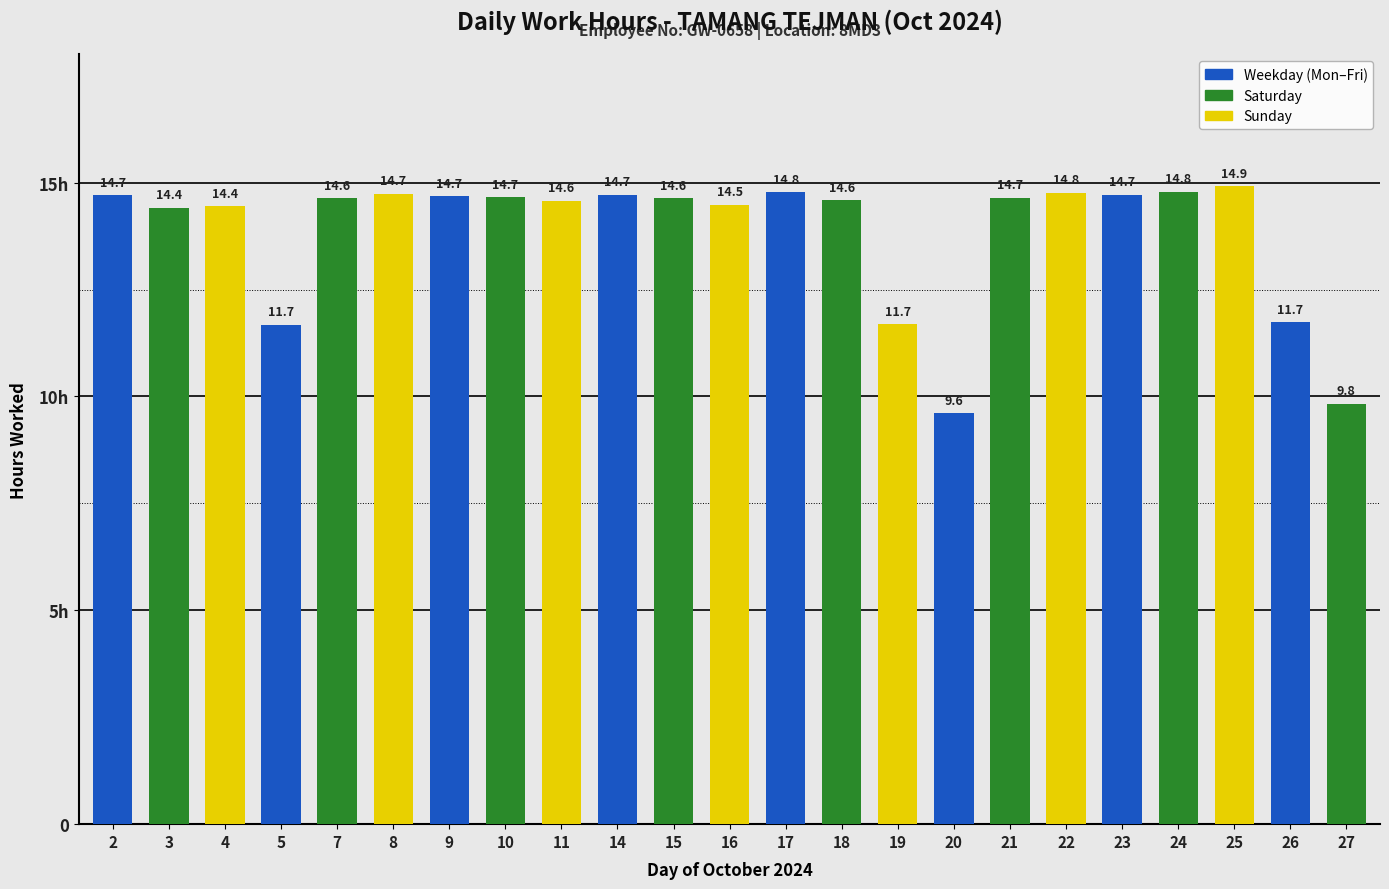

Rank the categories by value from lowest to highest.

20, 27, 5, 19, 26, 3, 4, 16, 11, 18, 7, 15, 21, 10, 9, 2, 14, 23, 8, 22, 17, 24, 25